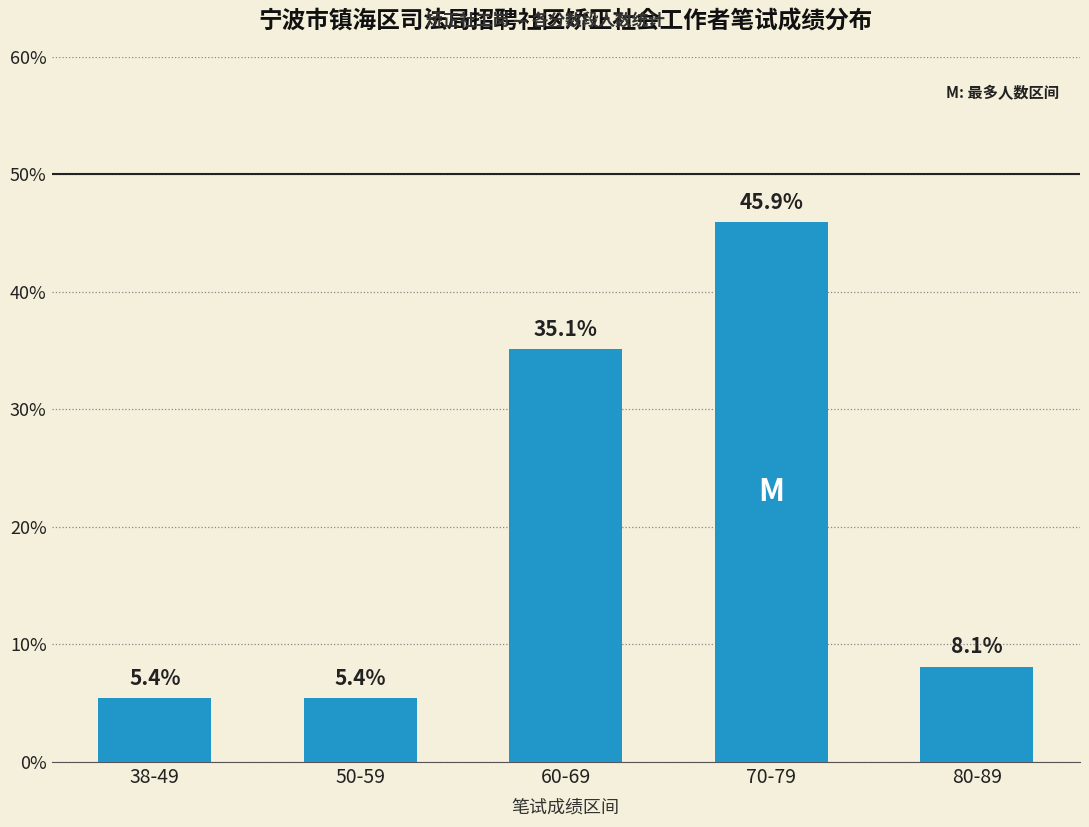

How many bars are there in total?

5